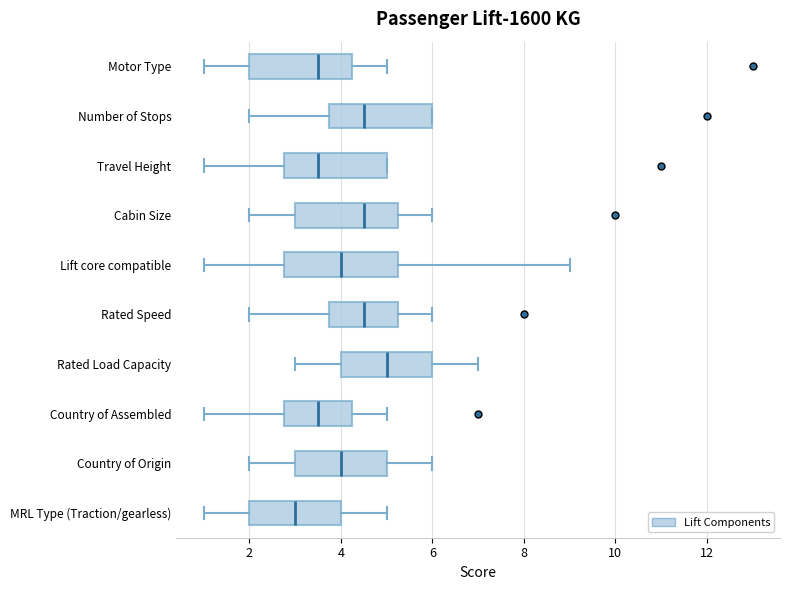

Which box has the furthest to the right median line?

Rated Load Capacity